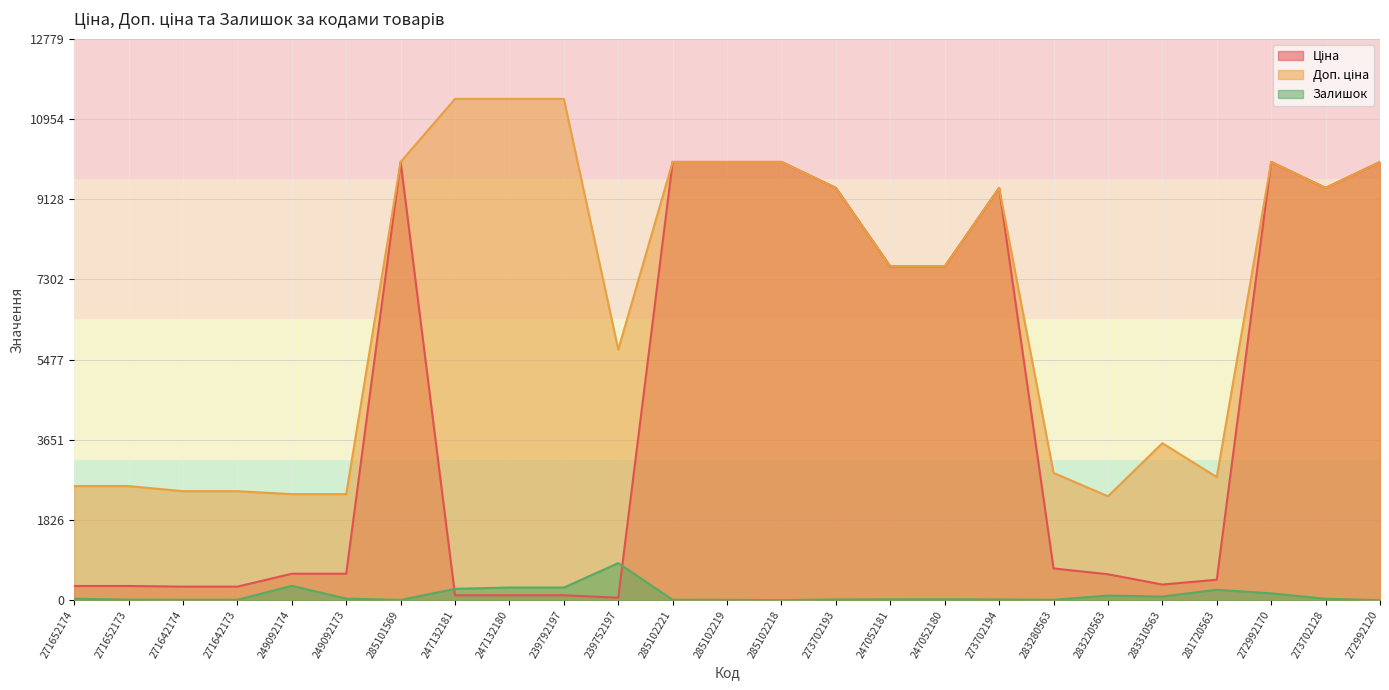

How many lines are shown in the chart?

3